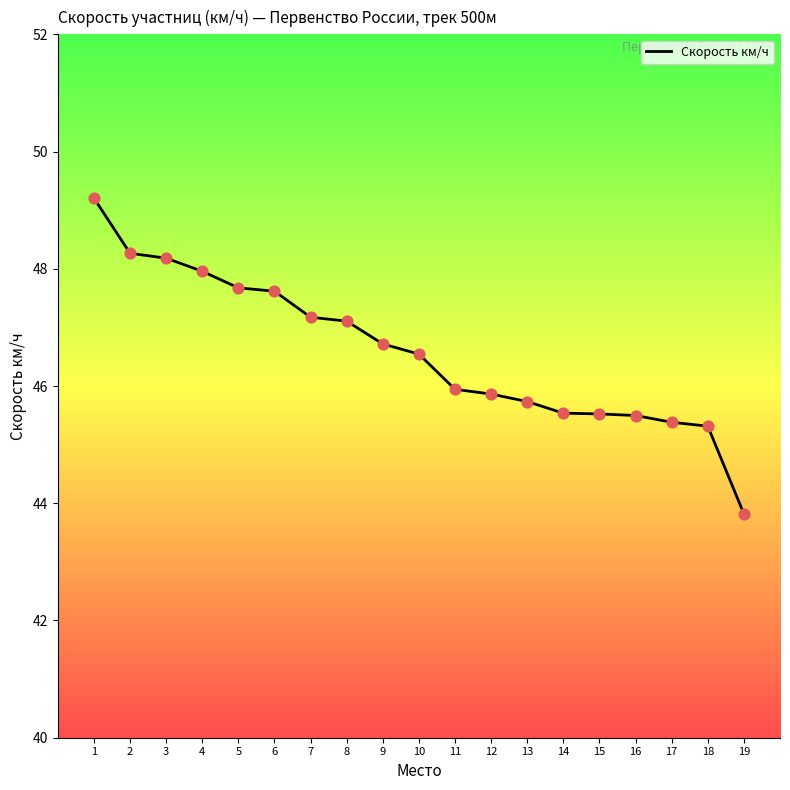

What is the change in value from 4 to 7?

-0.8